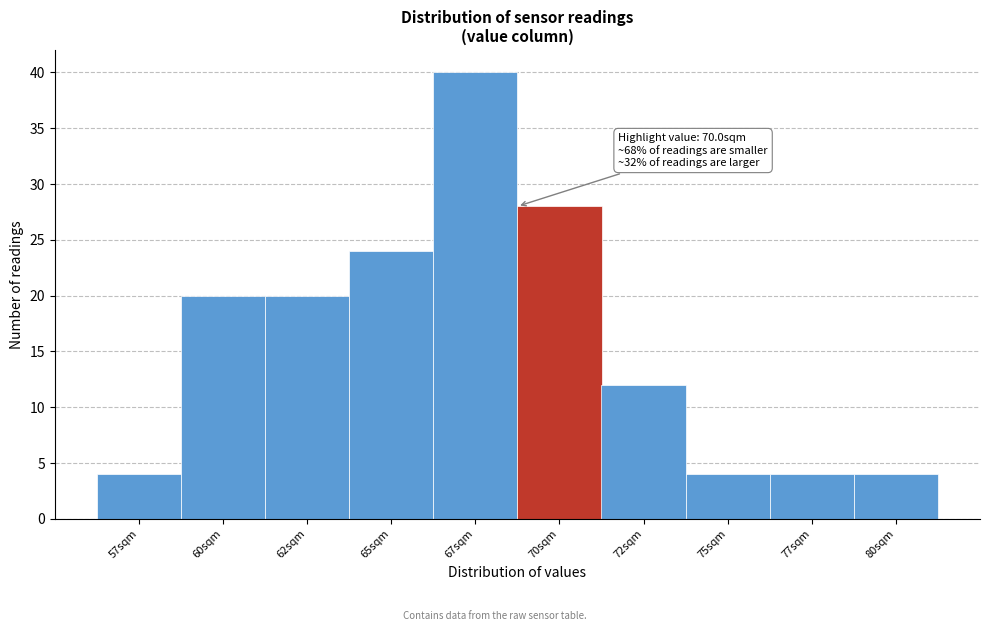

Reading left to right, what are all the values shown in this chart?

4	20	20	24	40	28	12	4	4	4